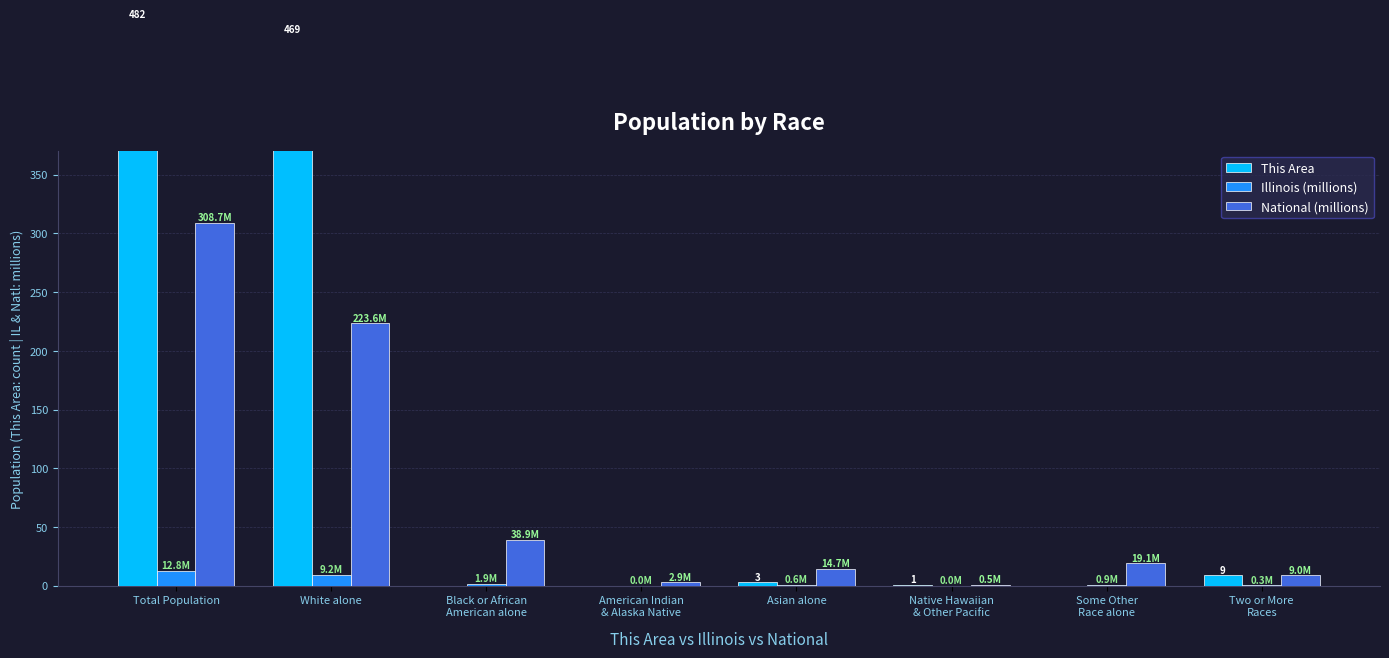

List the series in order of their overall mean, highest first.

This Area, National (millions), Illinois (millions)